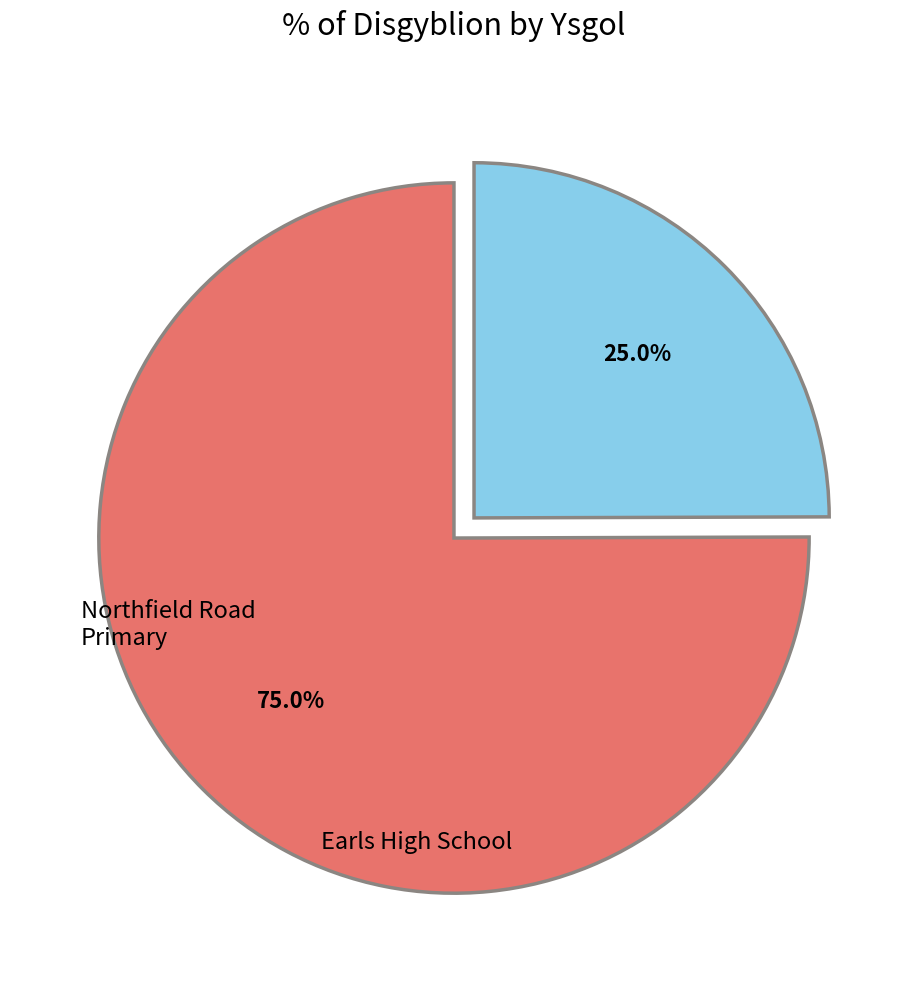

Is there any slice that represents more than half of the pie?

Yes